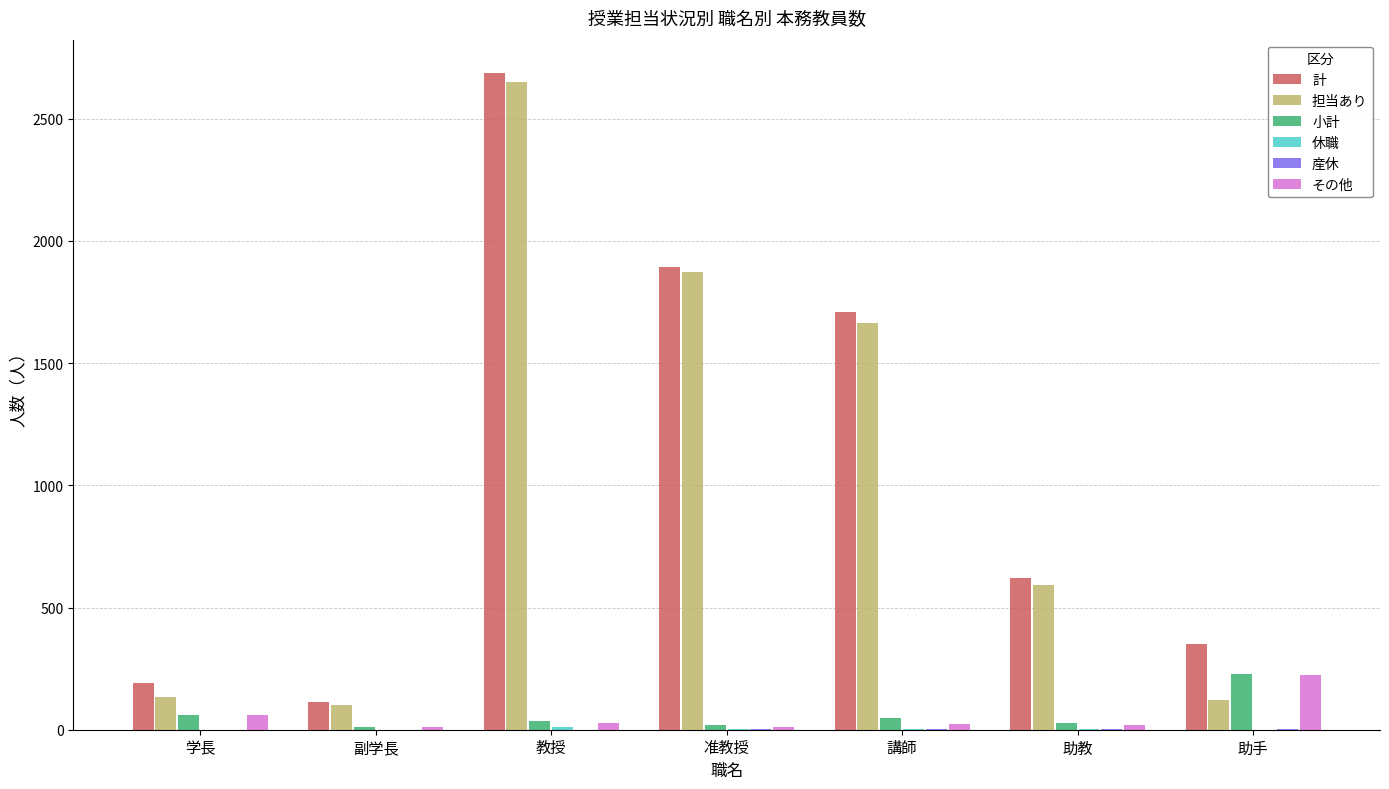

What is the spread (max minus min) of values at 准教授?

1890